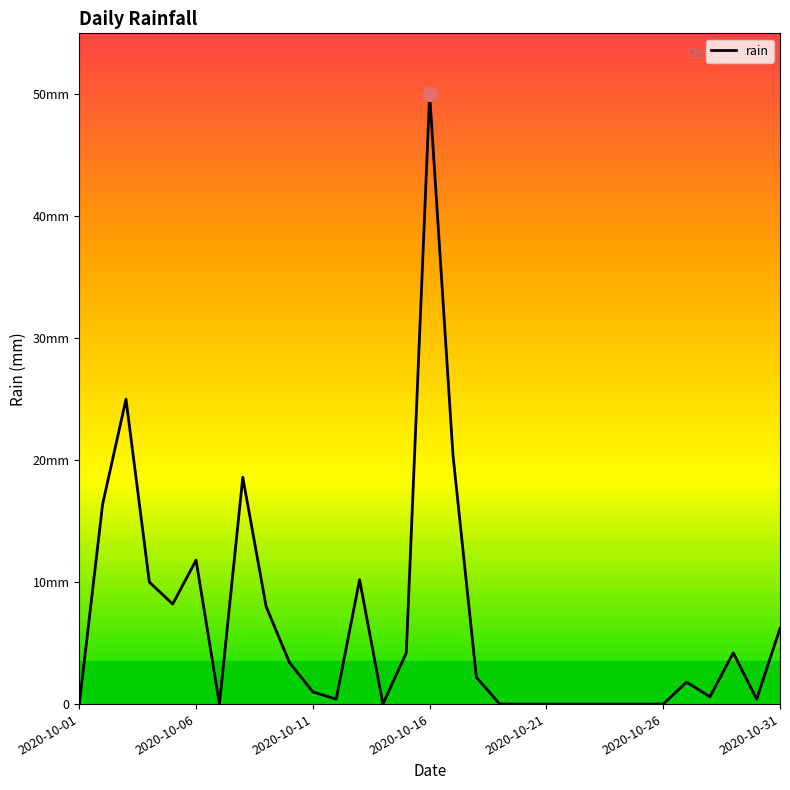

Which label corresponds to the smallest value in the chart?

2020-10-01